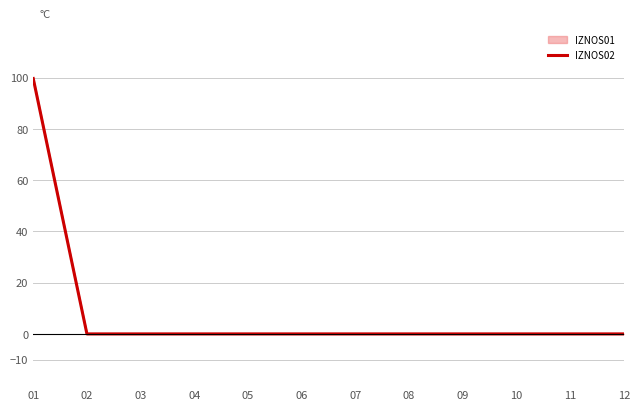

The chart shows a value of 32.1 at 09. True or false?

False